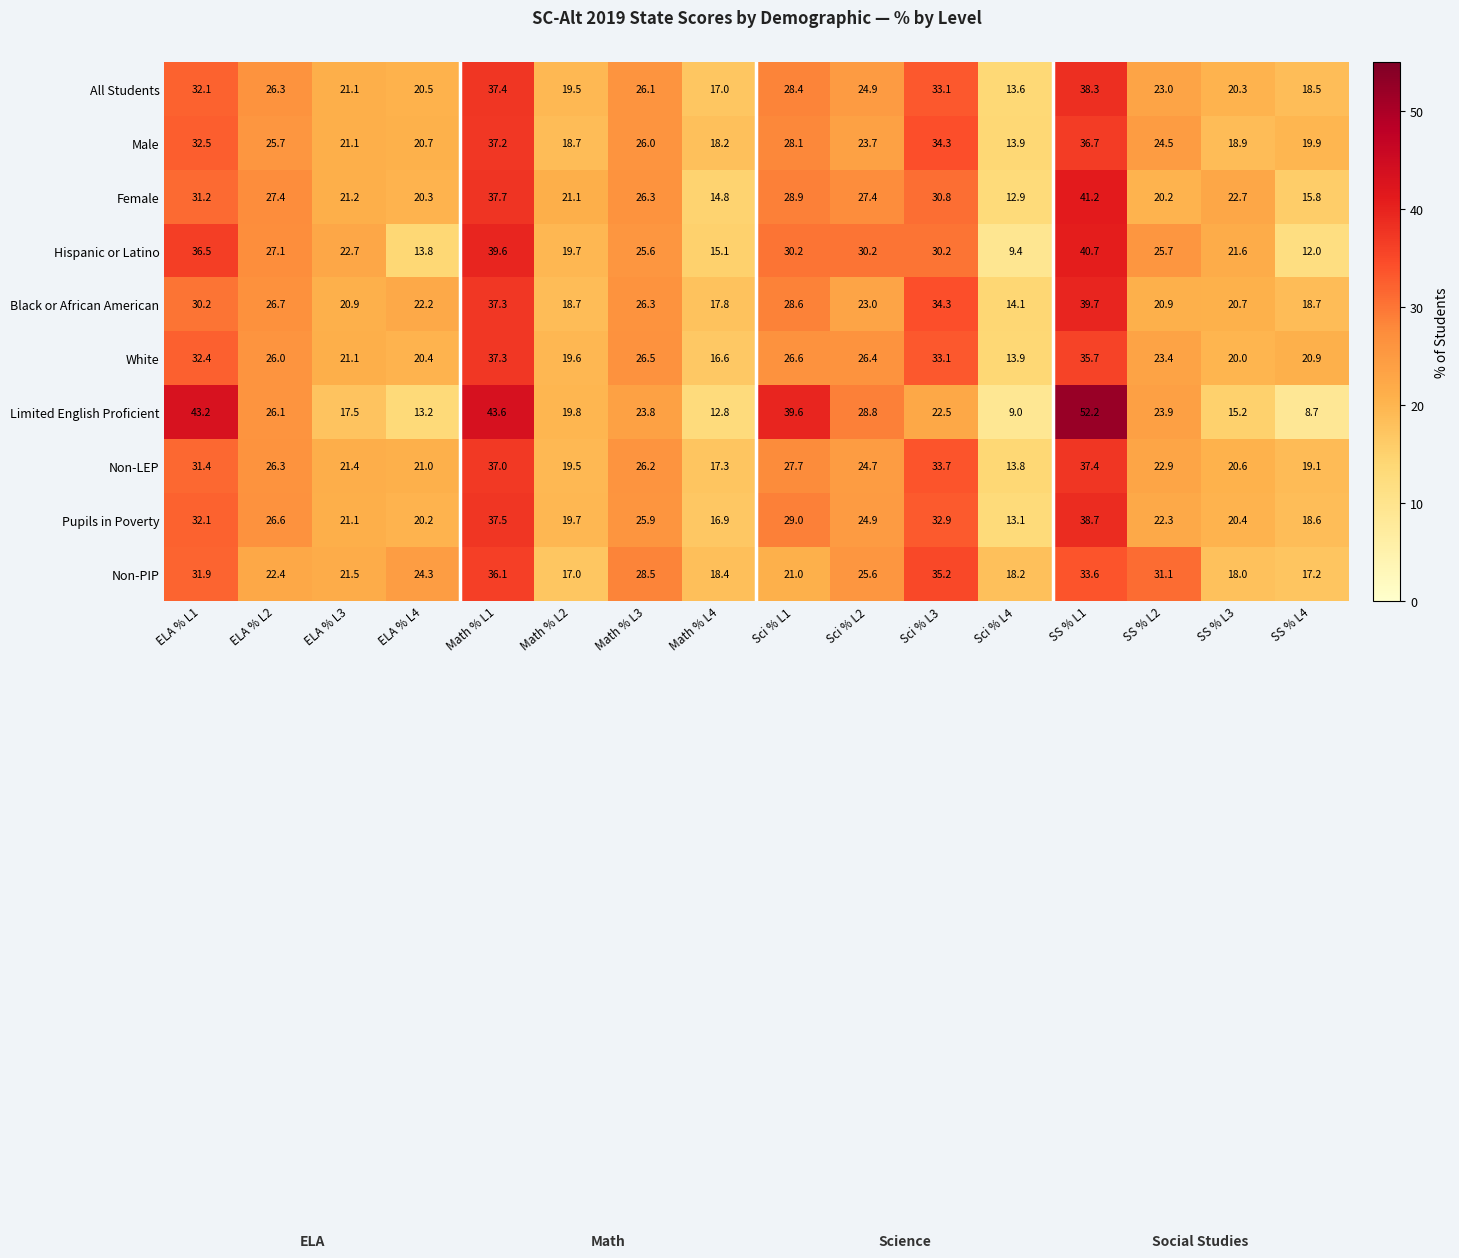

At which label is Pupils in Poverty closest to 25?

Sci % L2